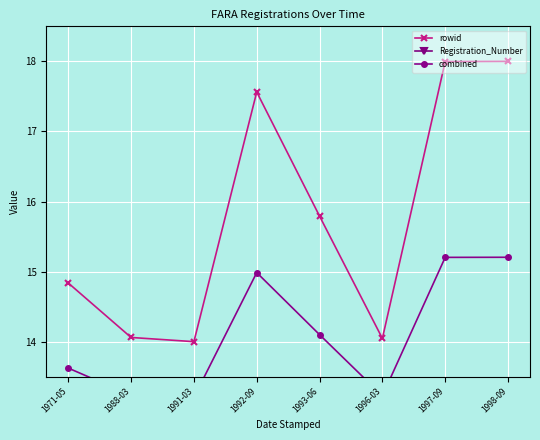

True or false: combined and Registration_Number intersect in this chart.

False